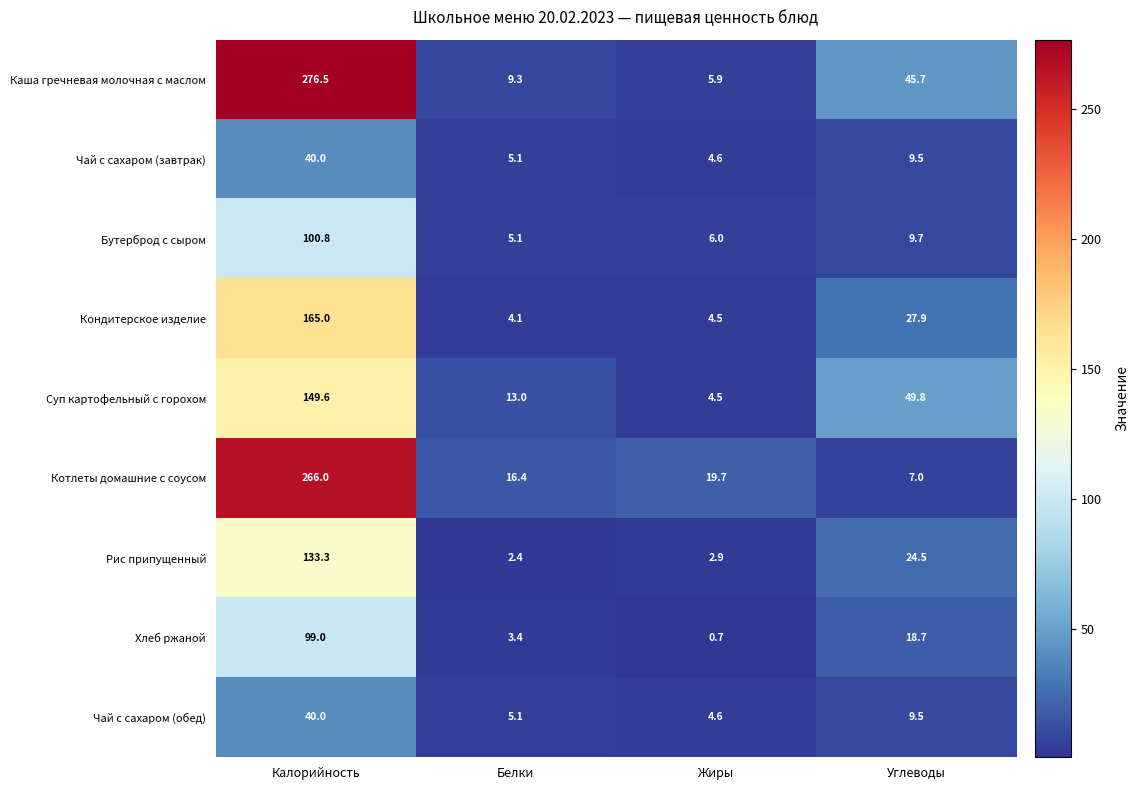

Between Белки and Жиры, which series saw the biggest shift?

Суп картофельный с горохом